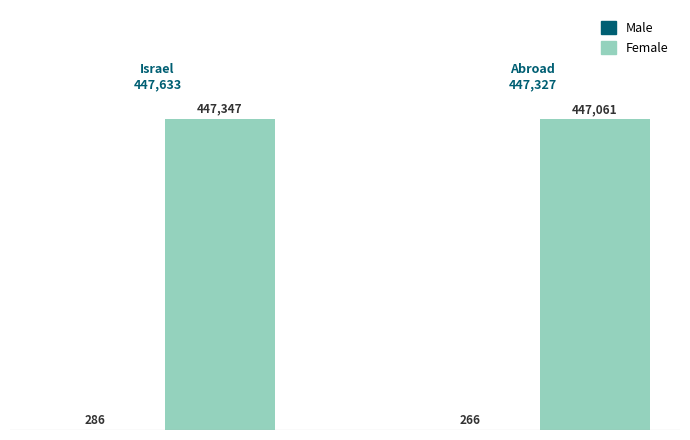

What is the smallest value displayed?

265.9